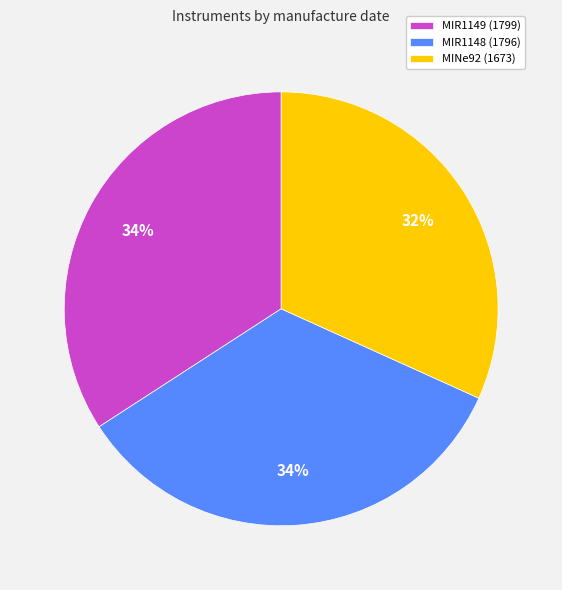

The MINe92 slice represents 32% of the pie. True or false?

True